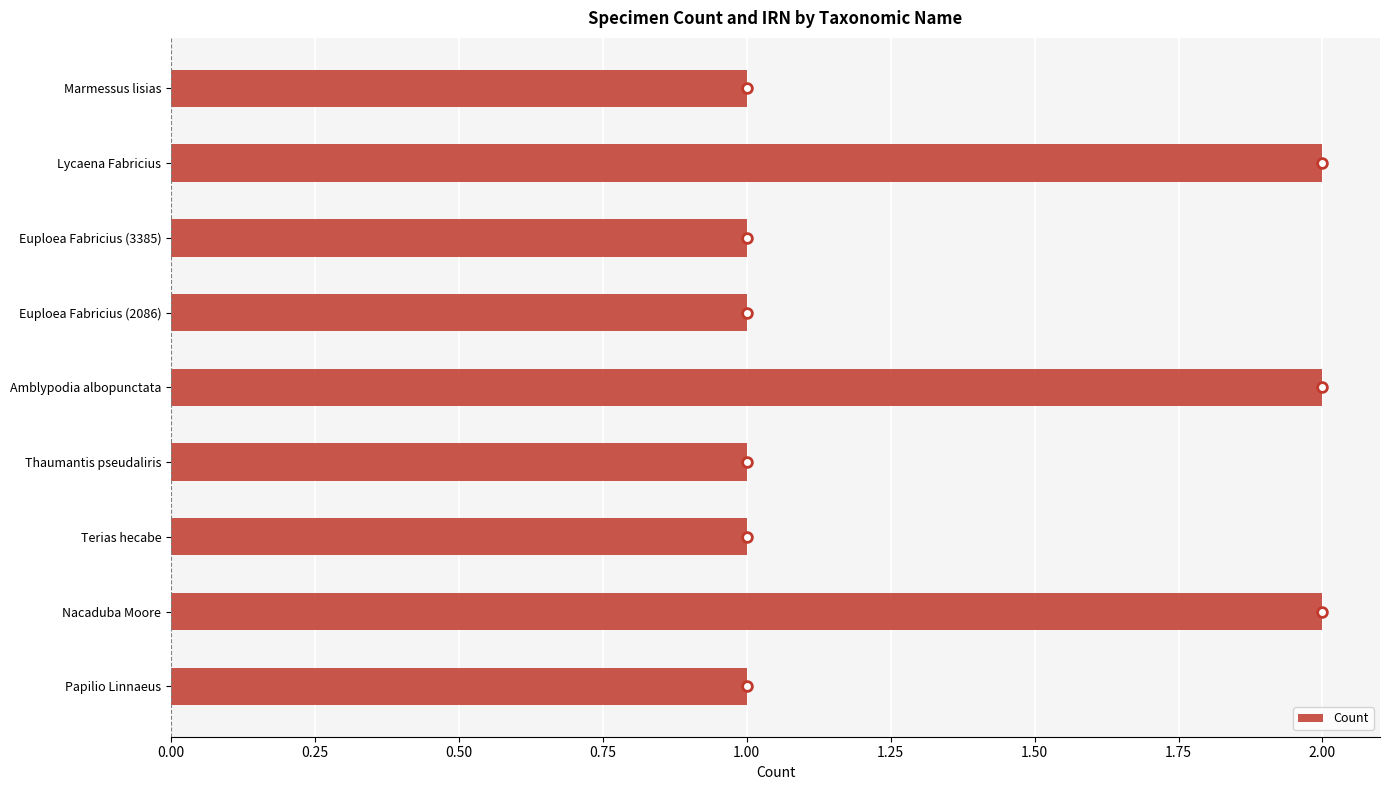

Between Thaumantis pseudaliris and Amblypodia albopunctata, which is larger?

Amblypodia albopunctata